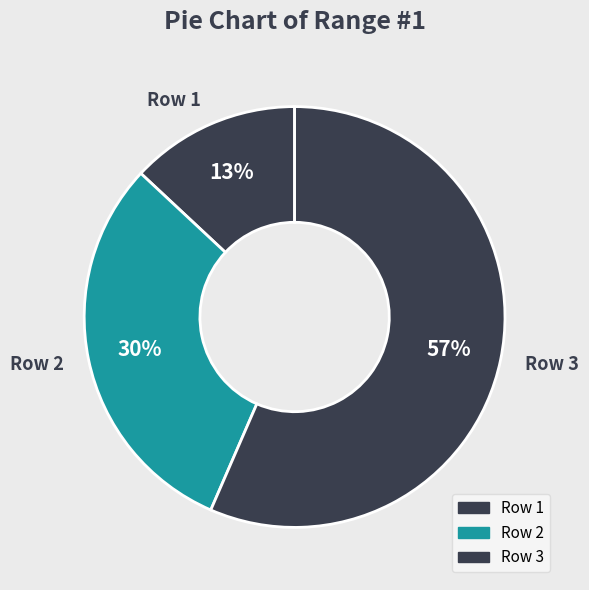

True or false: Row 2 accounts for 24% of the total.

False